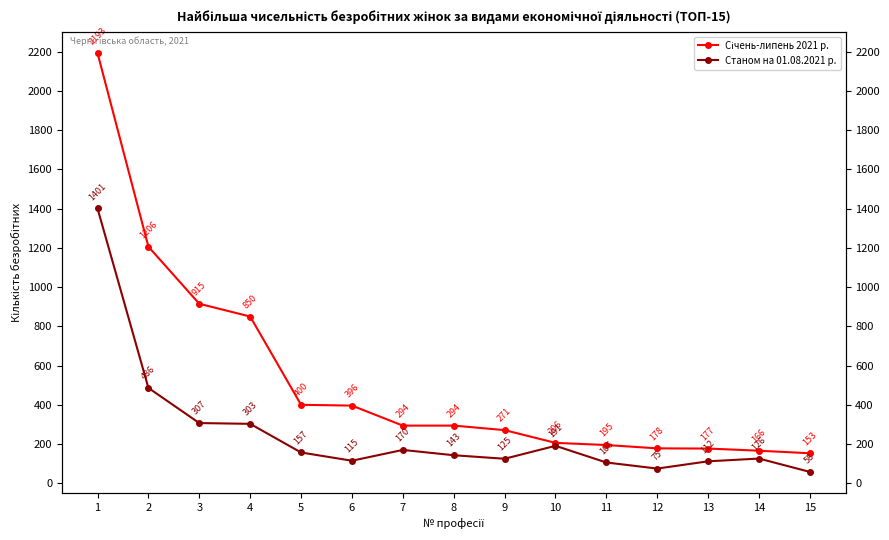

At which category is the sum across all series the highest?

1